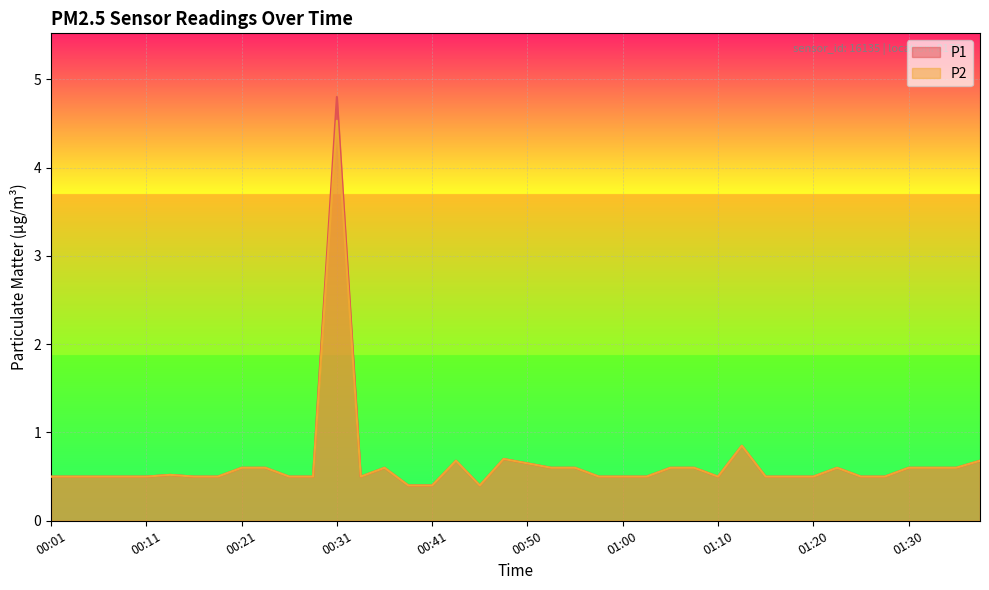

How many lines are shown in the chart?

2